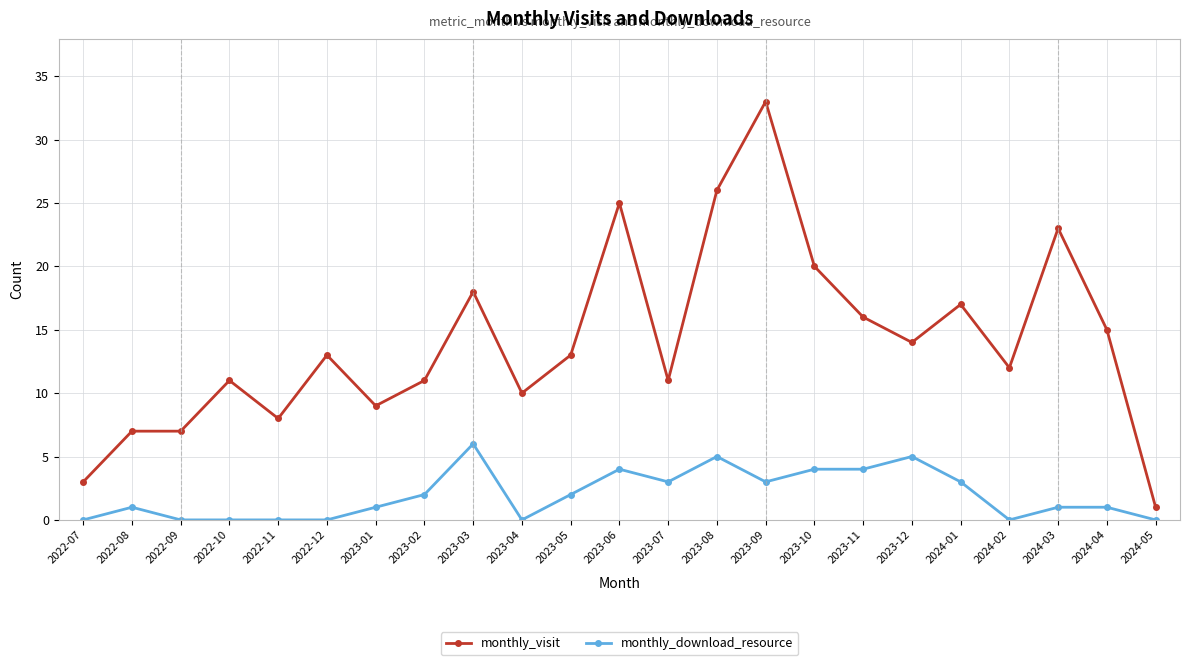

Rank the series by their average value, from lowest to highest.

monthly_download_resource, monthly_visit